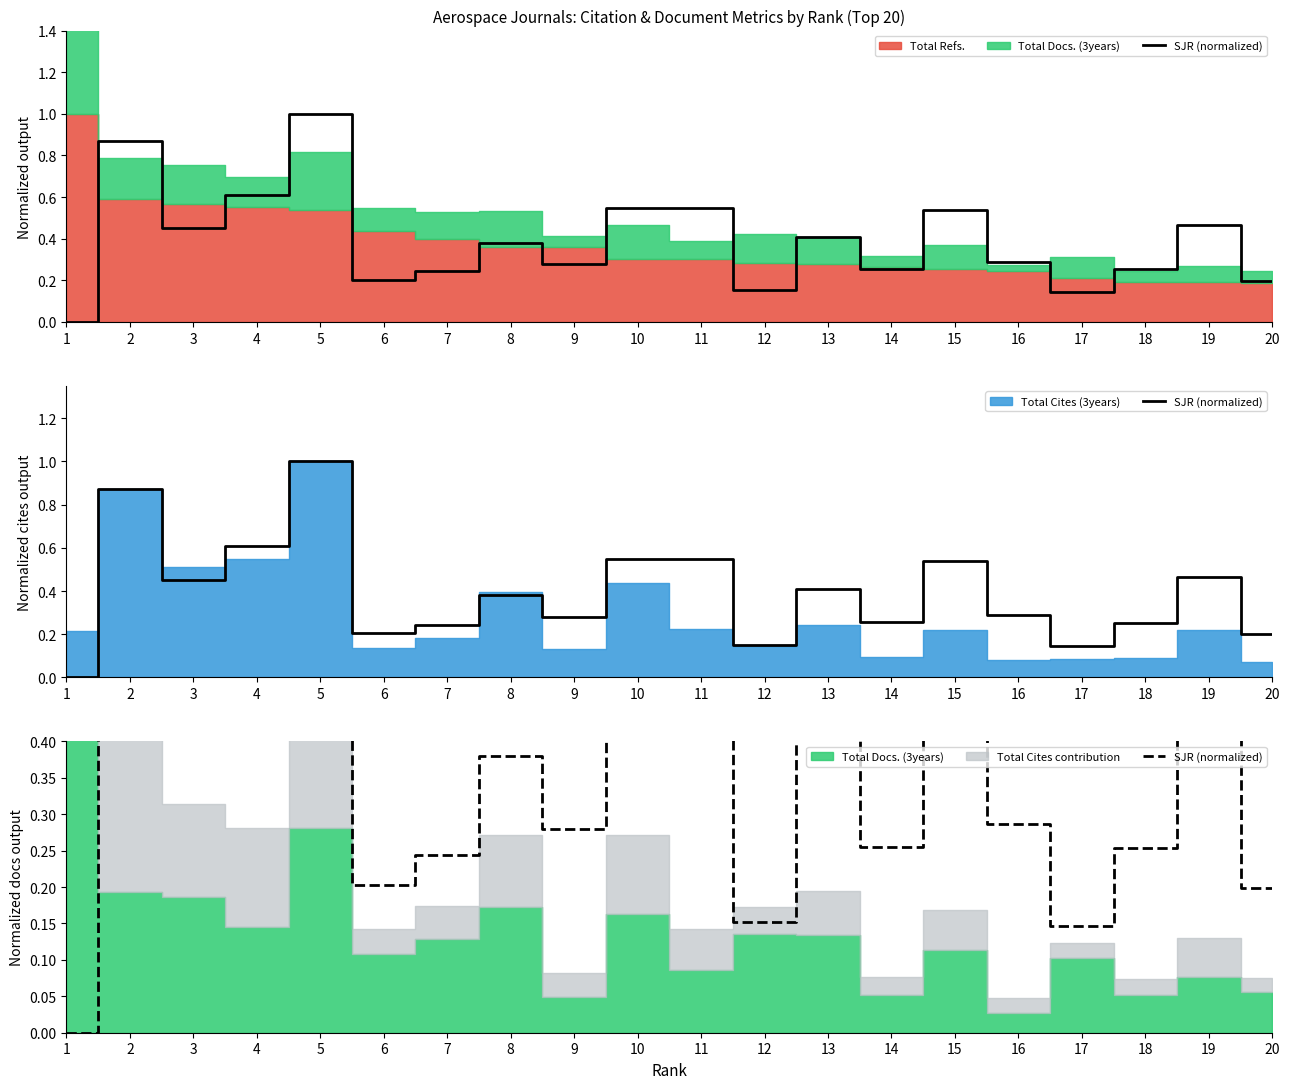

List the labels in order of value, smallest first.

1, 17, 12, 20, 6, 7, 18, 14, 9, 16, 8, 13, 3, 19, 15, 10, 11, 4, 2, 5